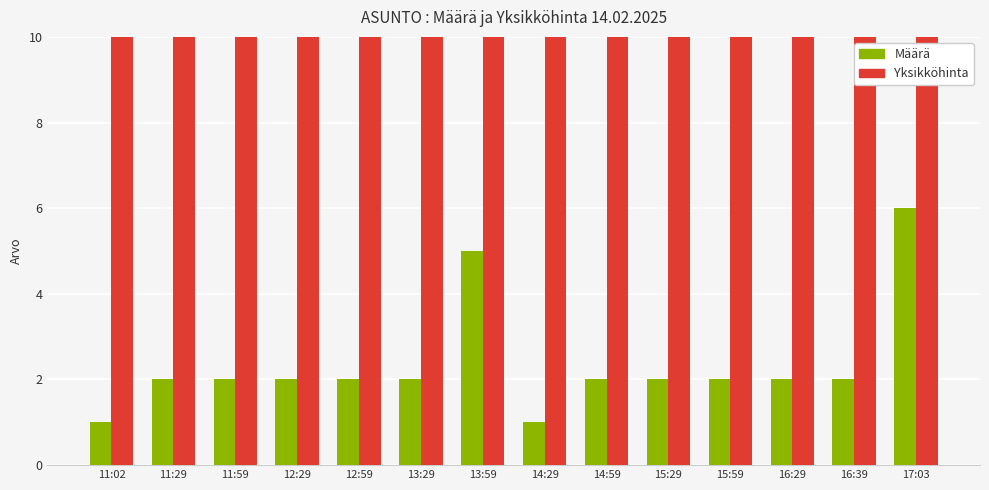

Reading left to right, what are all the values shown in this chart?

Määrä: 1.0	2.0	2.0	2.0	2.0	2.0	5.0	1.0	2.0	2.0	2.0	2.0	2.0	6.0
Yksikköhinta: 81.0	79.5	79.5	79.5	81.0	81.0	79.5	79.5	79.5	79.5	79.5	79.5	79.5	80.5